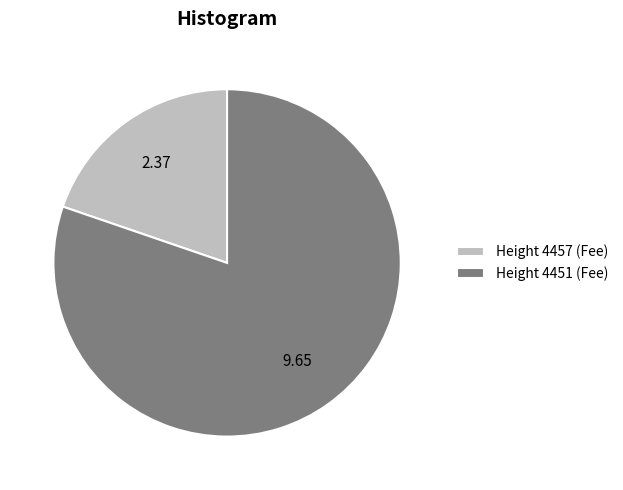

Is Height 4457 (Fee) the majority of the pie?

No